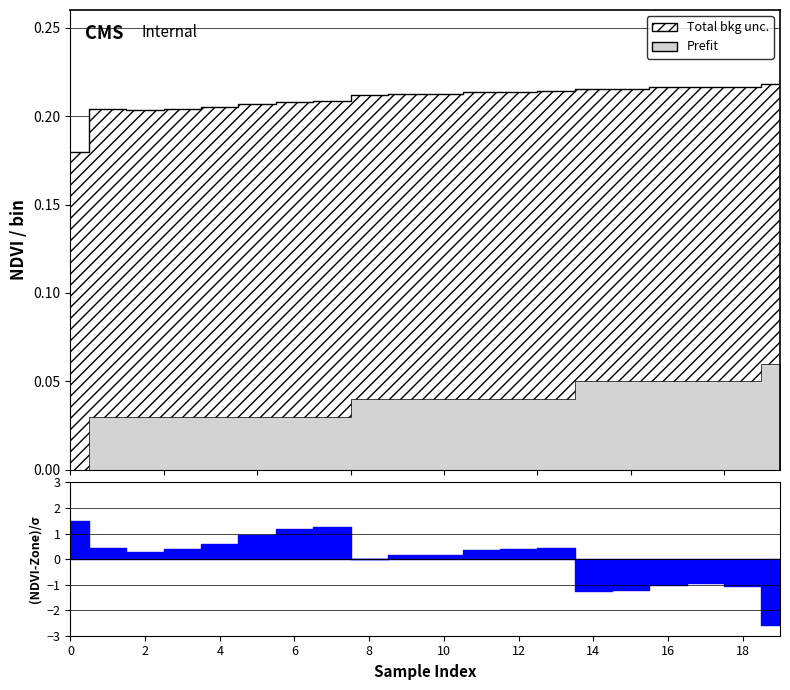

Reading left to right, list all the values displayed in this chart.

0.2	0.2	0.2	0.2	0.2	0.2	0.2	0.2	0.2	0.2	0.2	0.2	0.2	0.2	0.2	0.2	0.2	0.2	0.2	0.2